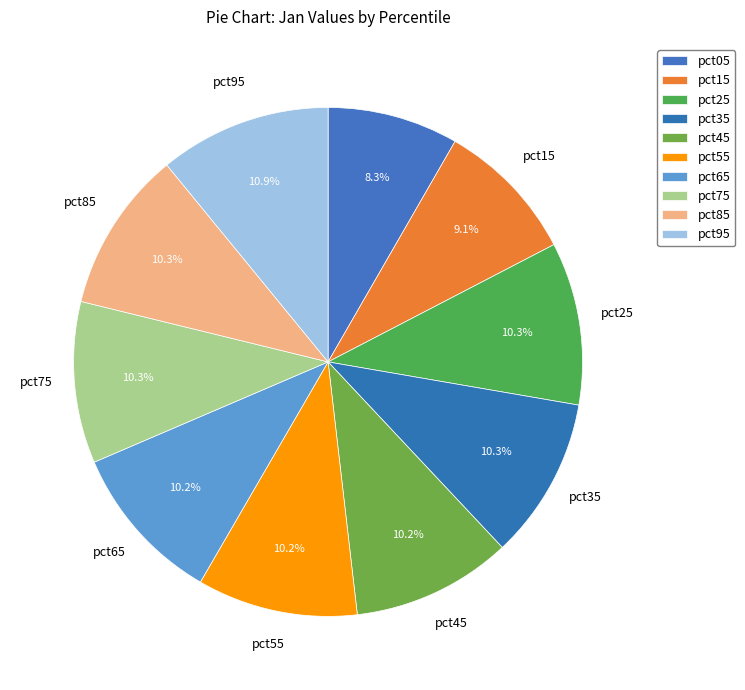

Count the number of slices in the pie.

10